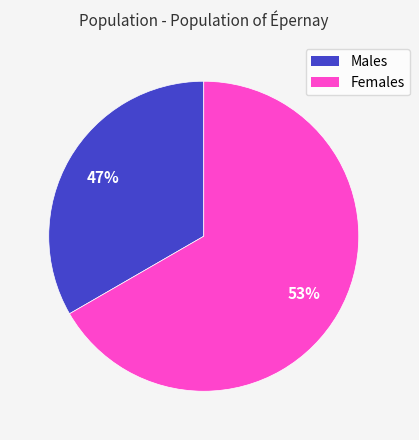

Count the number of slices in the pie.

2